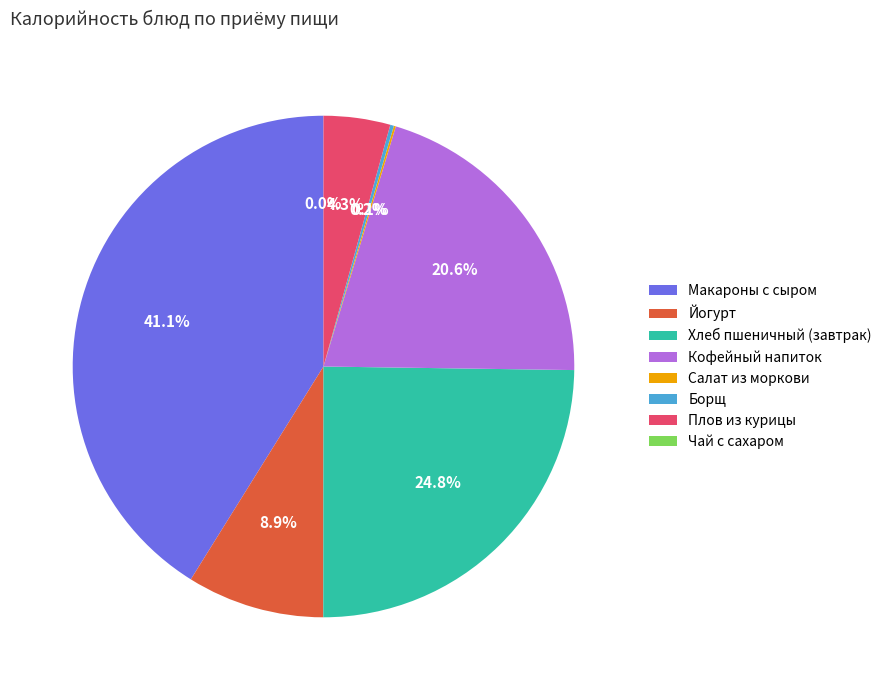

Is it true that Салат из моркови is 0% of the pie?

True